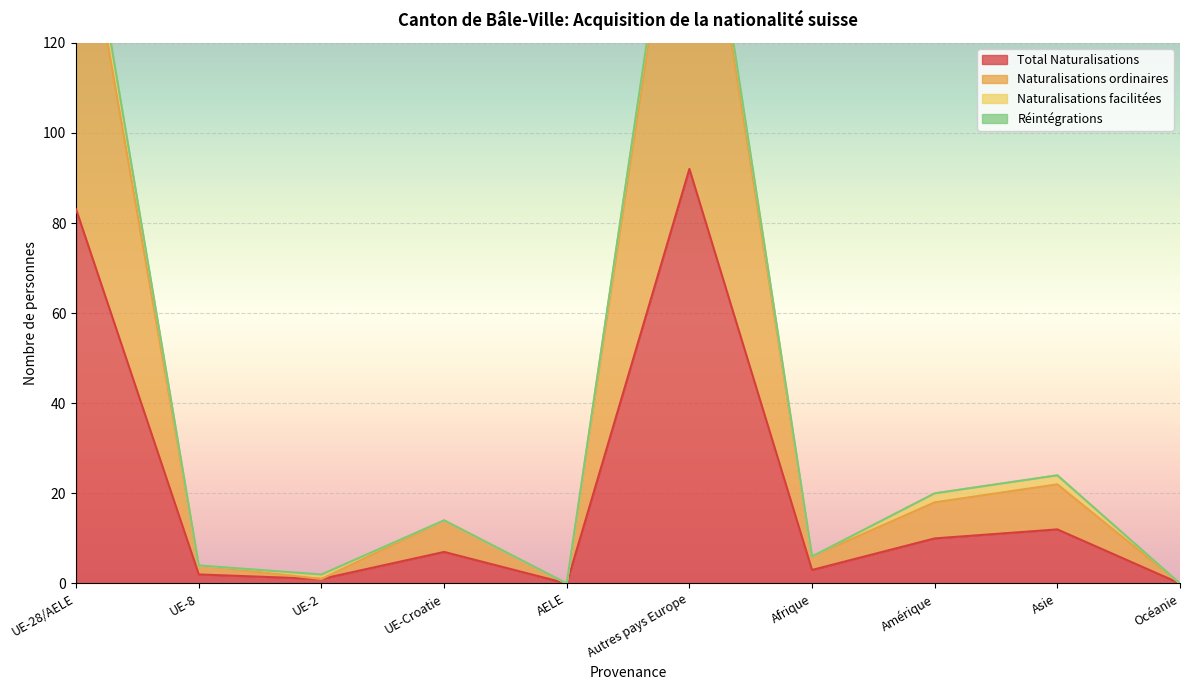

True or false: Total Naturalisations has more than 1 interior local peaks.

True